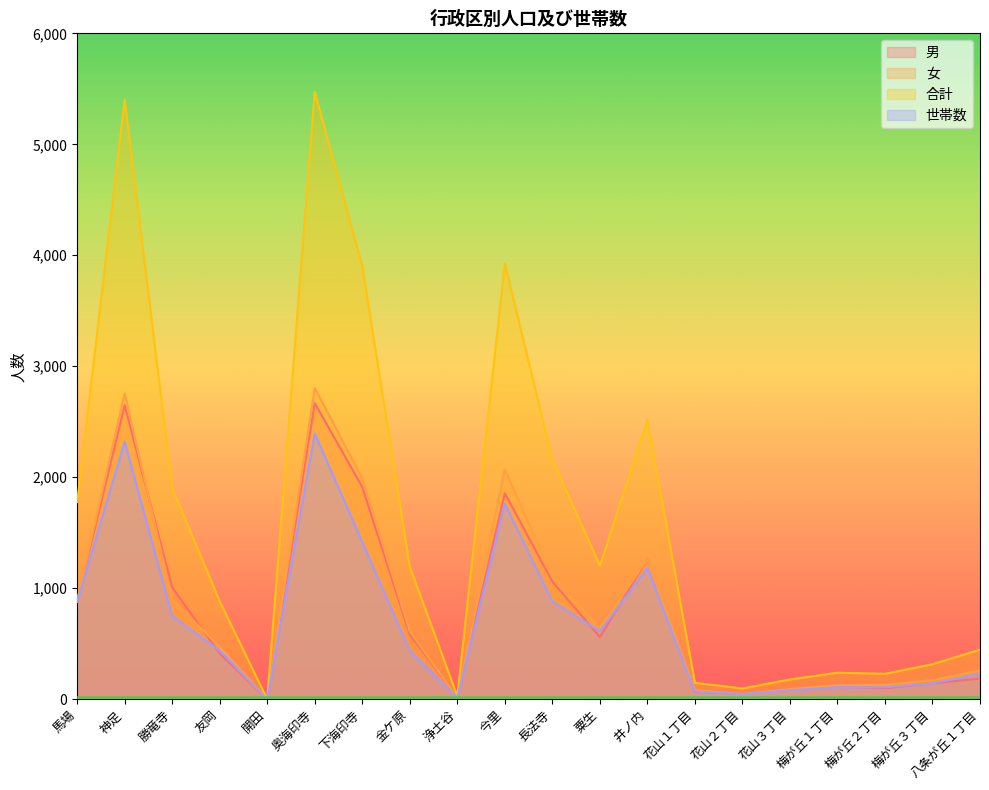

What is the label of the 8th point from the right?

井ノ内